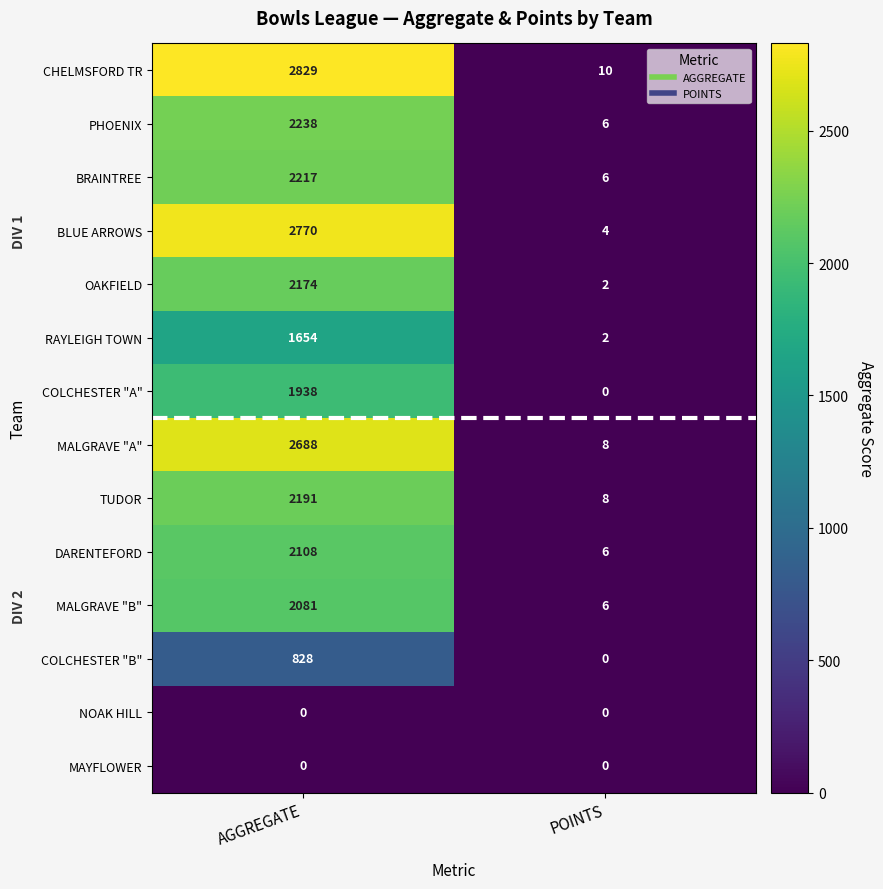

Which series has the largest total across all categories?

CHELMSFORD TR